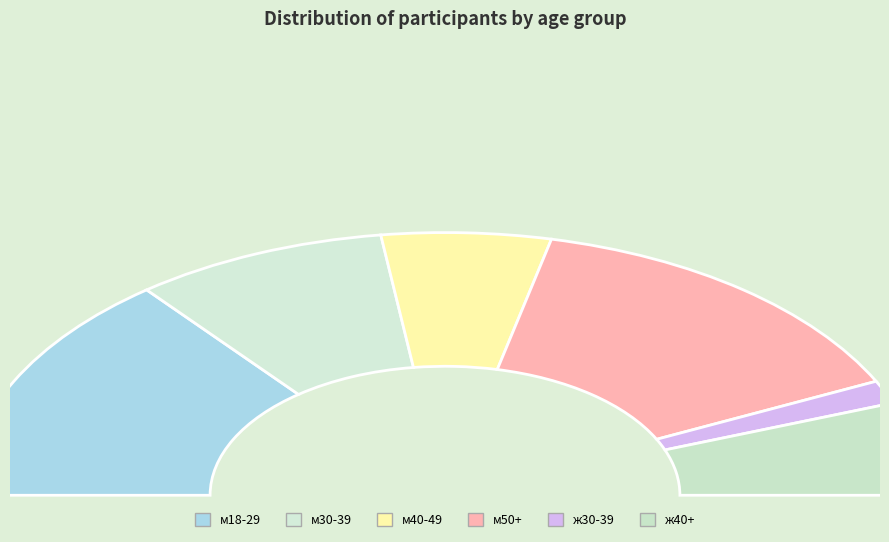

How many segments does this pie chart have?

6